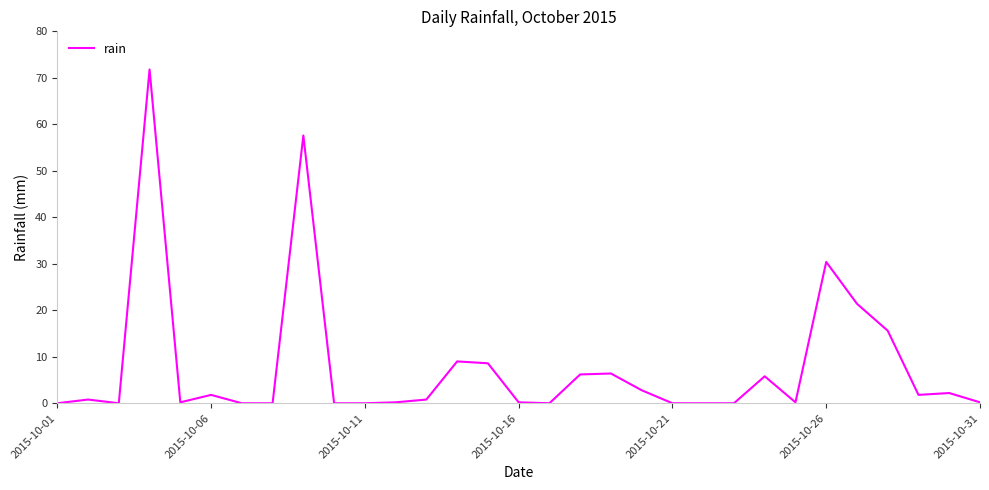

What is the difference between the maximum and minimum values?

71.8